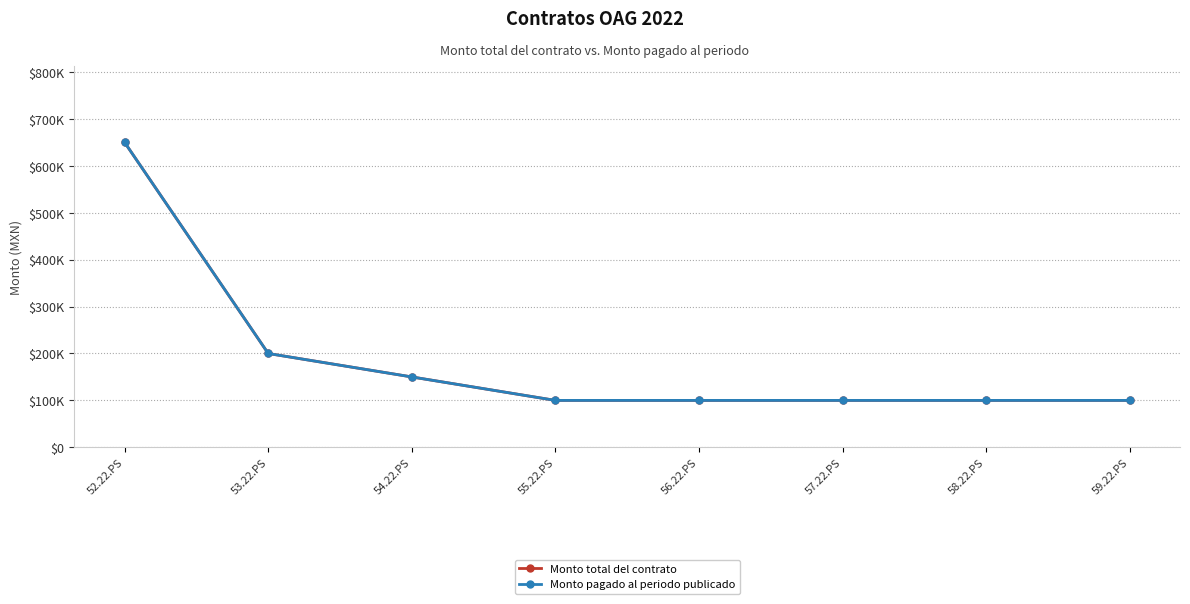

At which category is the sum across all series the highest?

52.22.PS